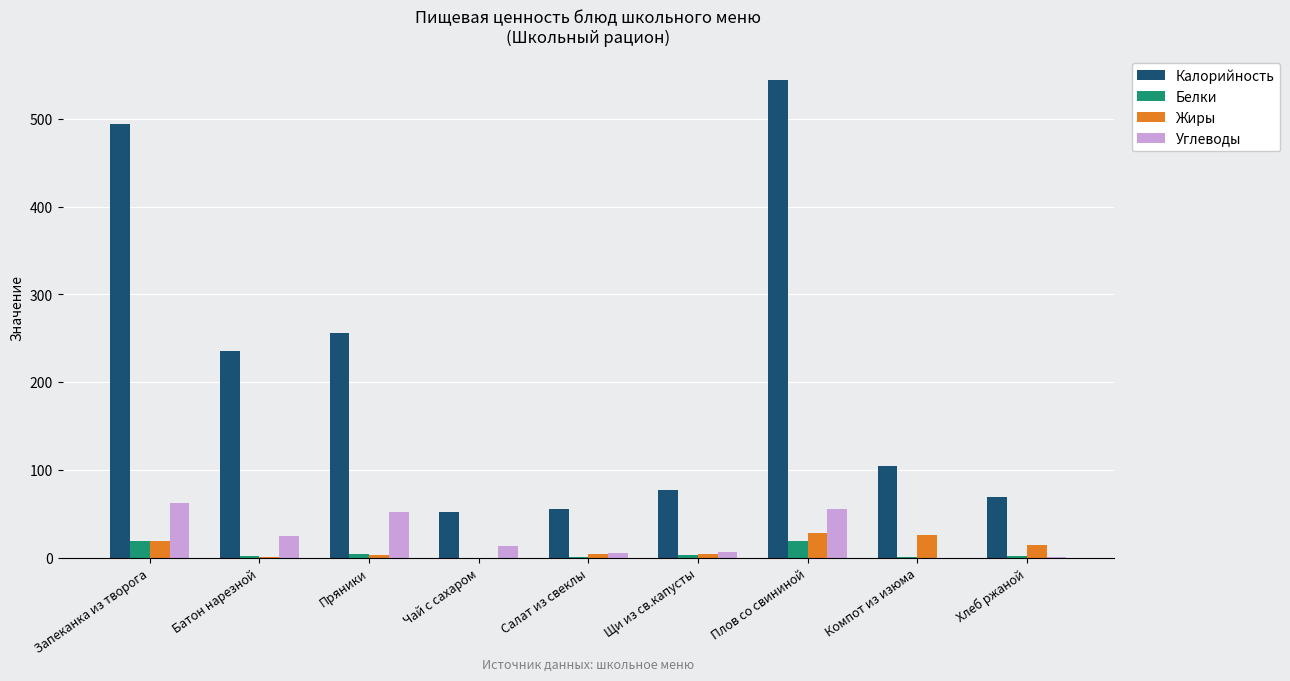

At which label does Белки first exceed 2?

Запеканка из творога